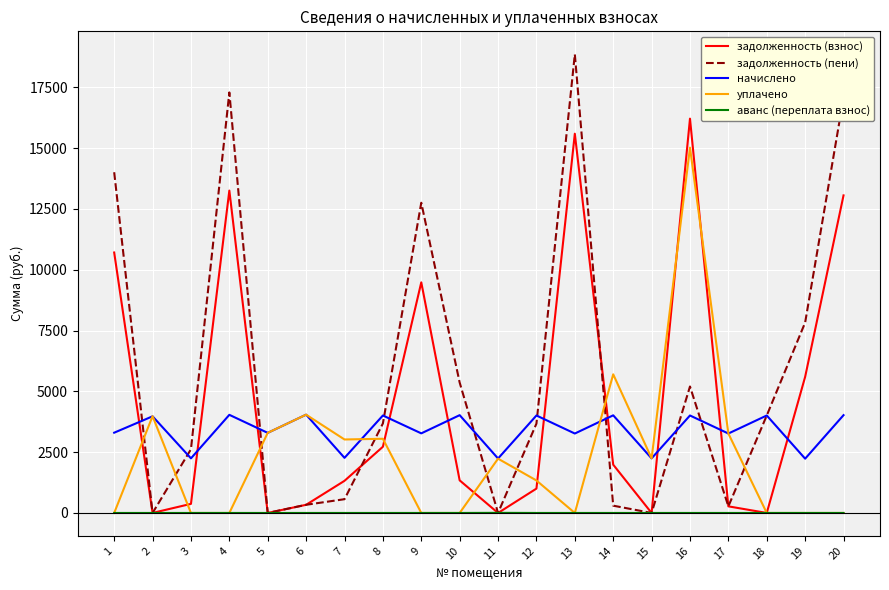

How many values in the задолженность (пени) series exceed 3679?

10